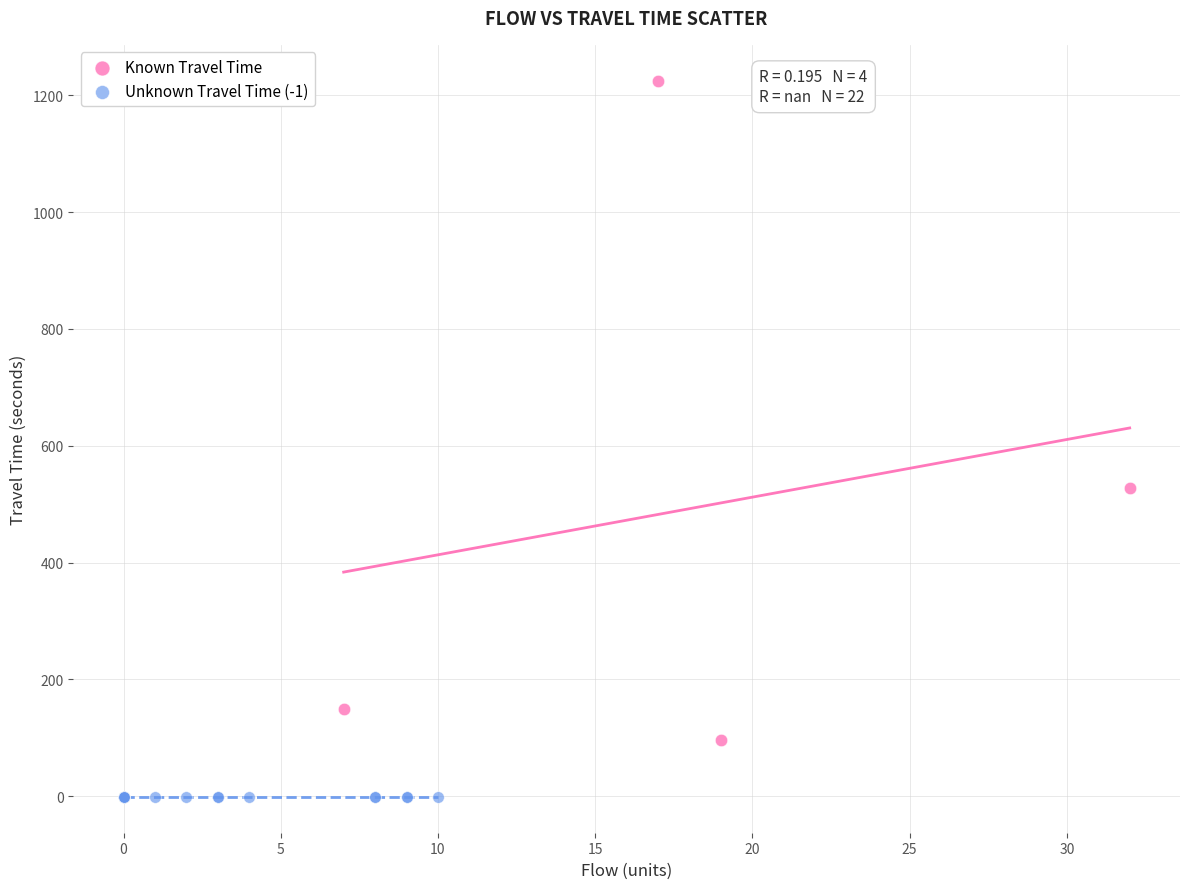

Which series contains the lowest Y value?

Unknown Travel Time (-1)